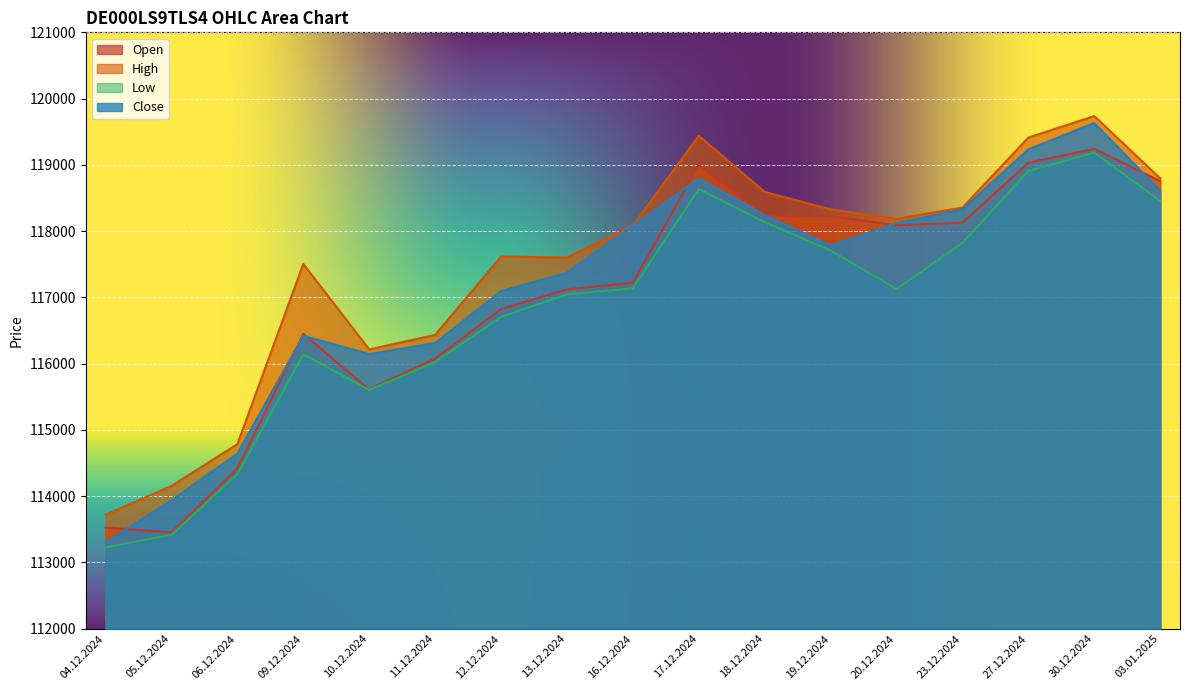

At which category is the sum across all series the highest?

30.12.2024